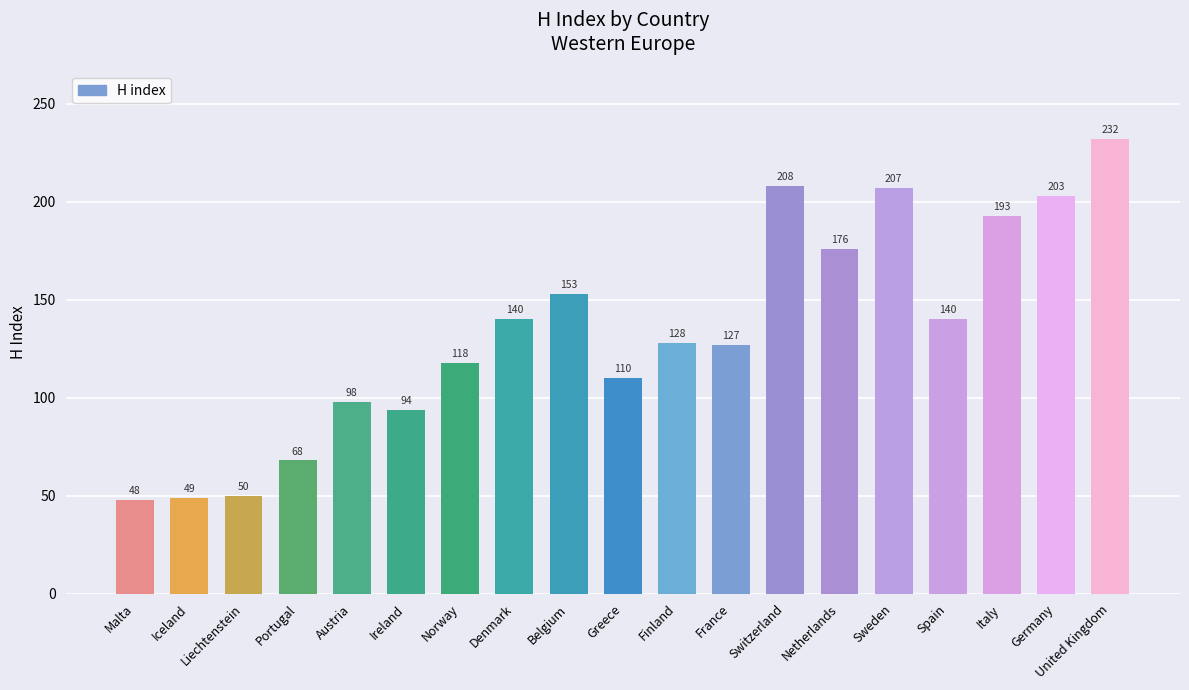

What is the value of the 5th bar from the left?

98